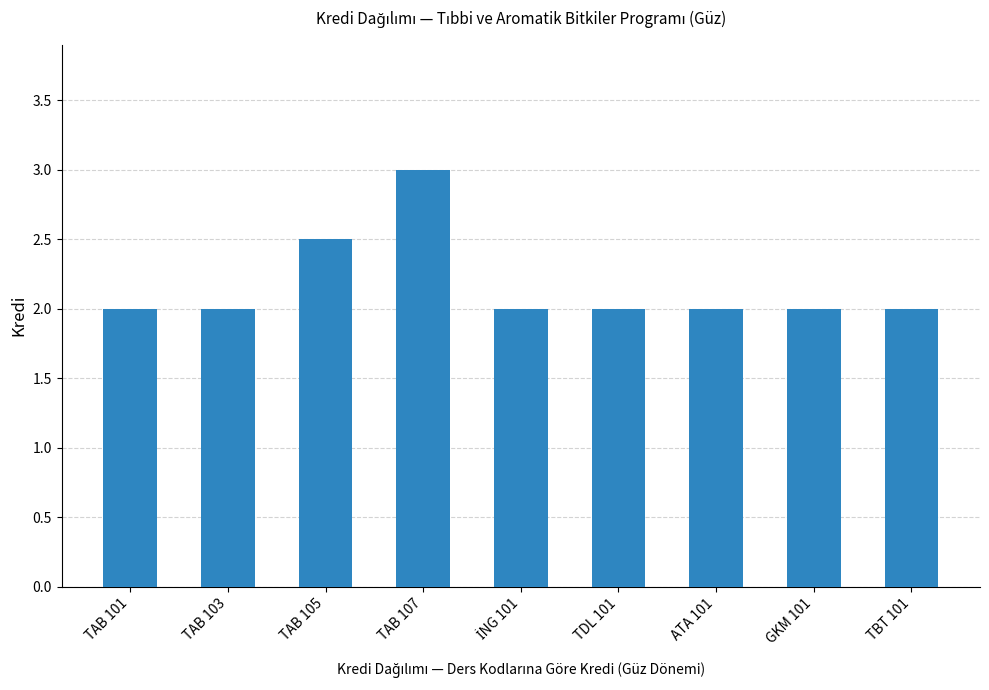

What is the ratio of the value at GKM 101 to the value at TBT 101?

1.0